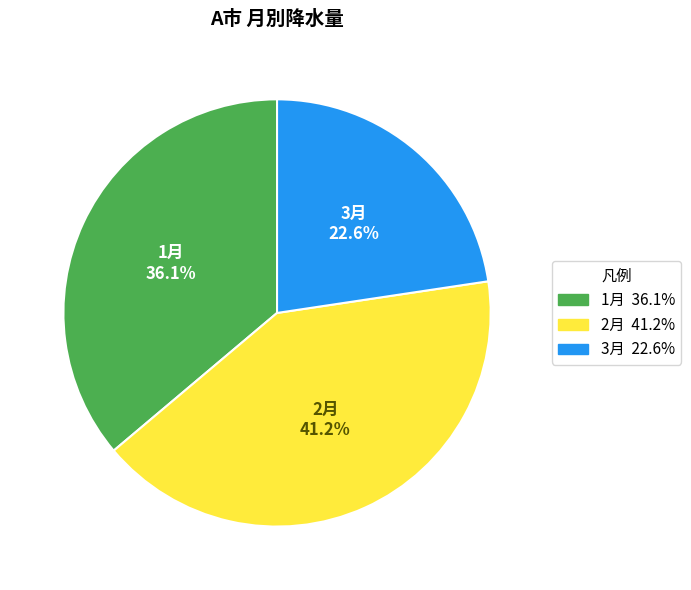

Which category has the smallest portion of the pie?

3月